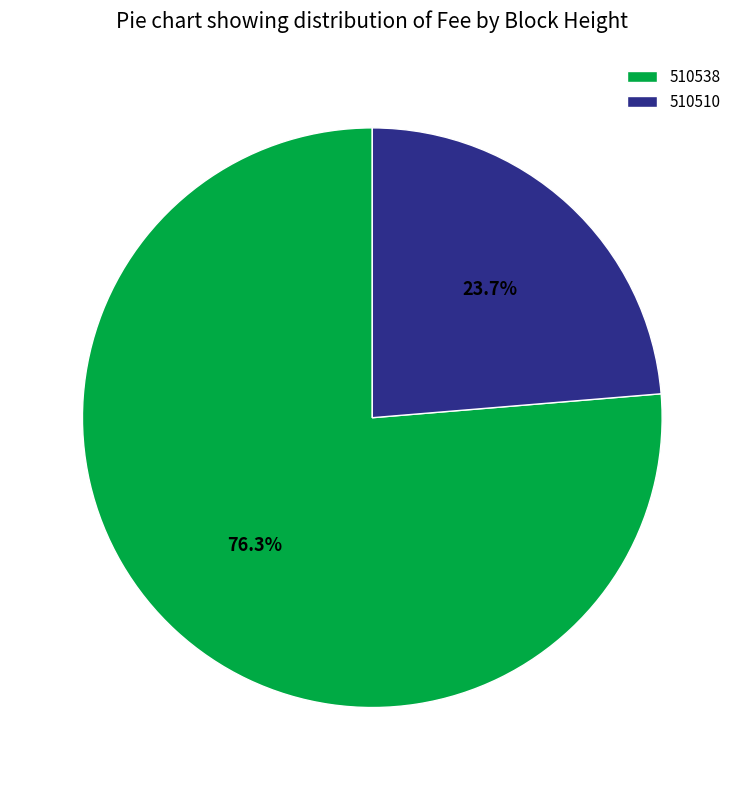

Do 510510 and 510538 together represent more than half of the pie?

Yes